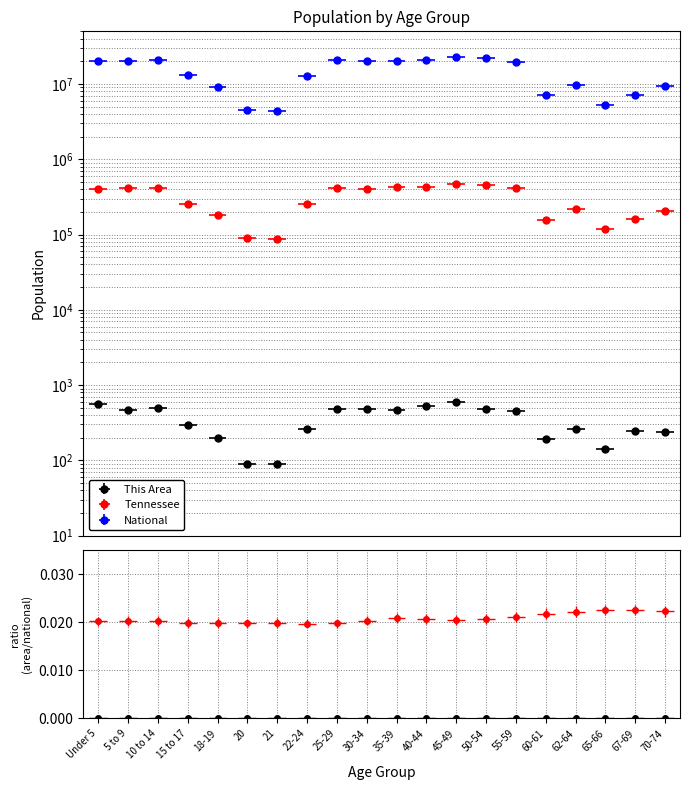

What is the maximum value shown in the chart?

22708591